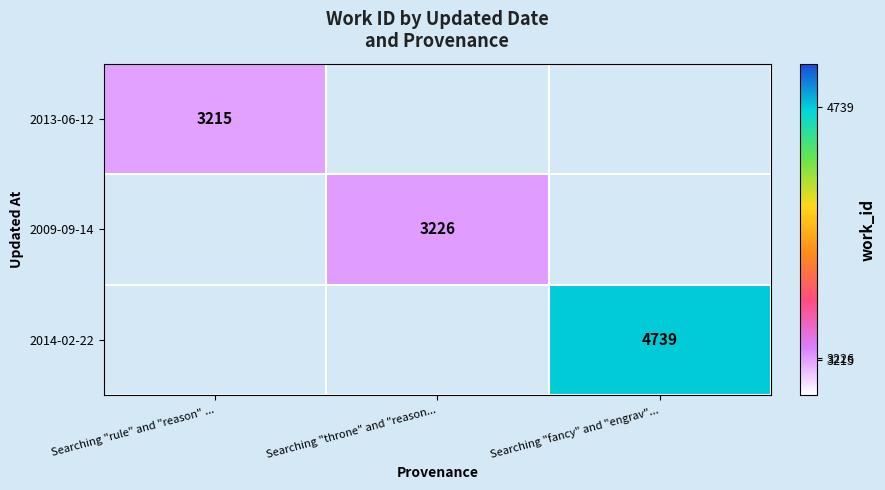

How many categories are shown in the chart?

3